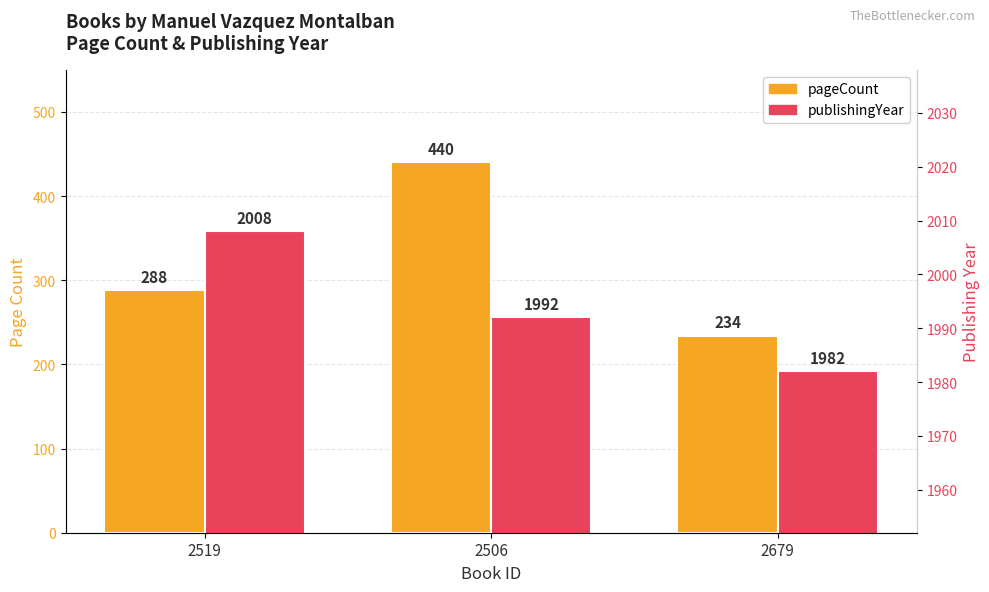

How many bars are there in each group?

2